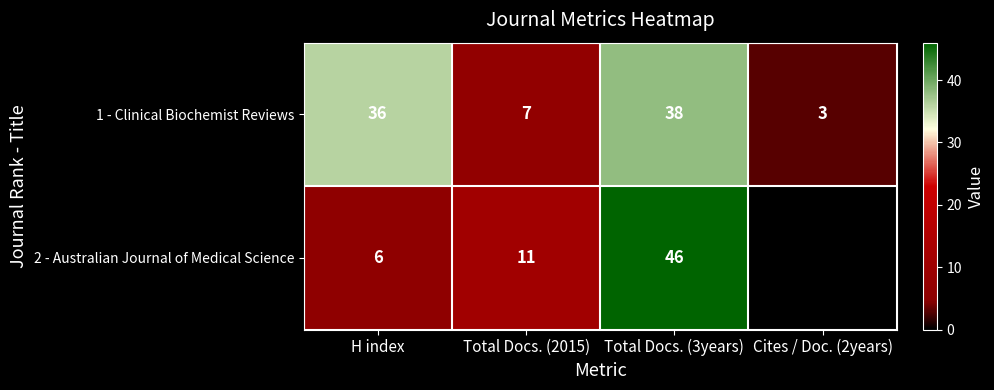

Rank the series at H index from highest to lowest value.

1 - Clinical Biochemist Reviews, 2 - Australian Journal of Medical Science